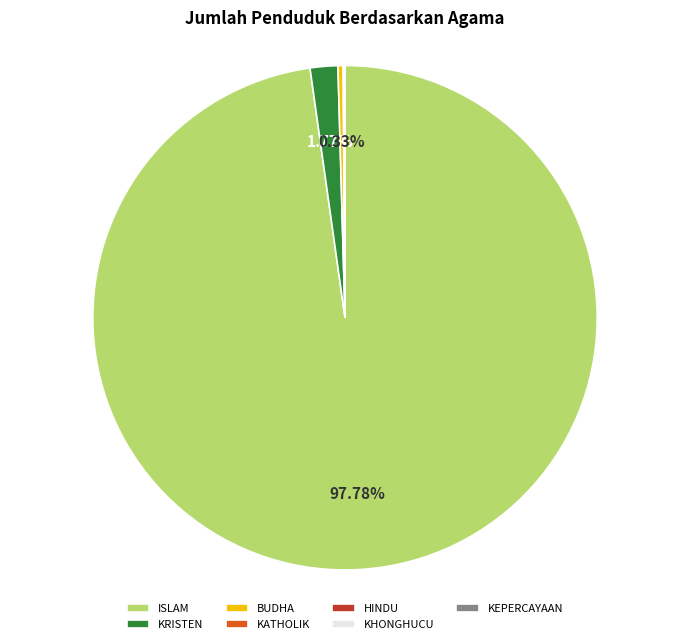

Does any single category account for the majority?

Yes